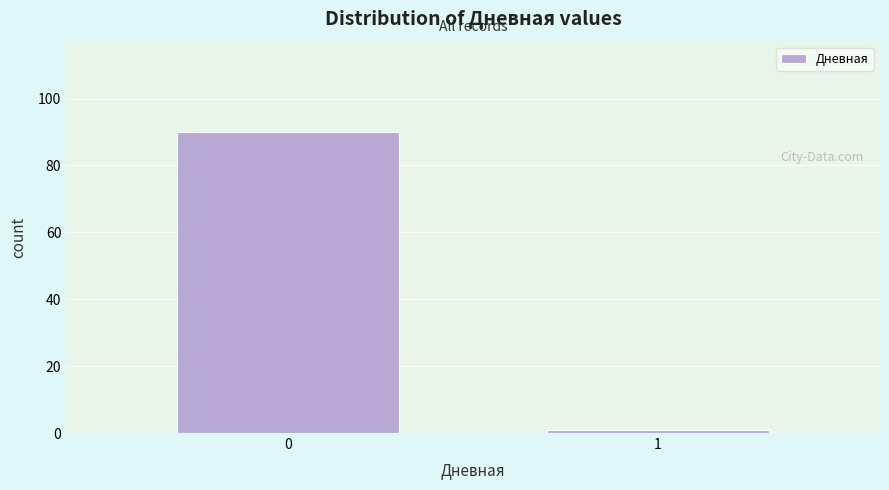

Reading right to left, what are all the values shown in this chart?

1=1	0=90